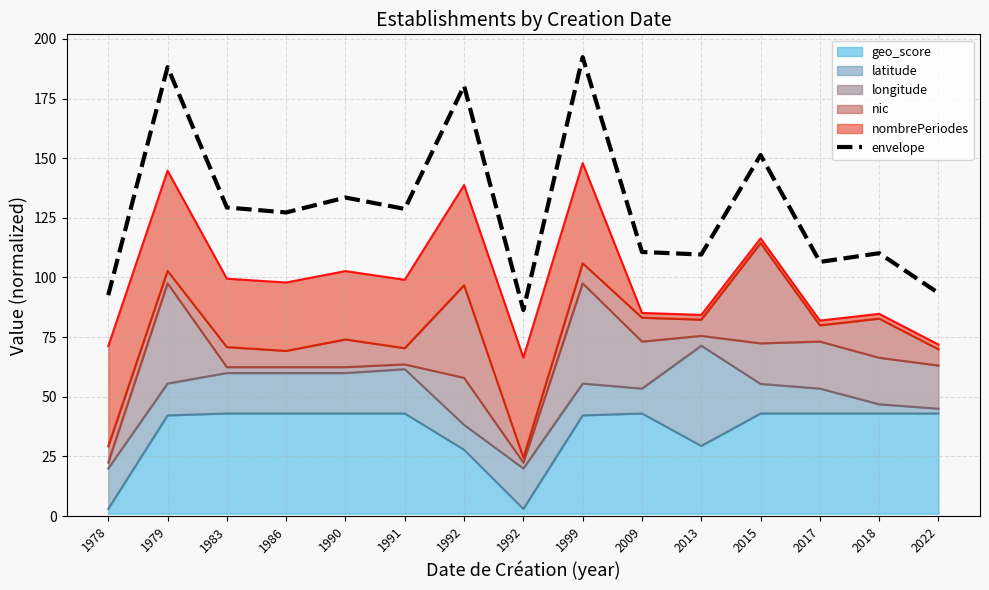

What is the greatest value displayed?

192.3